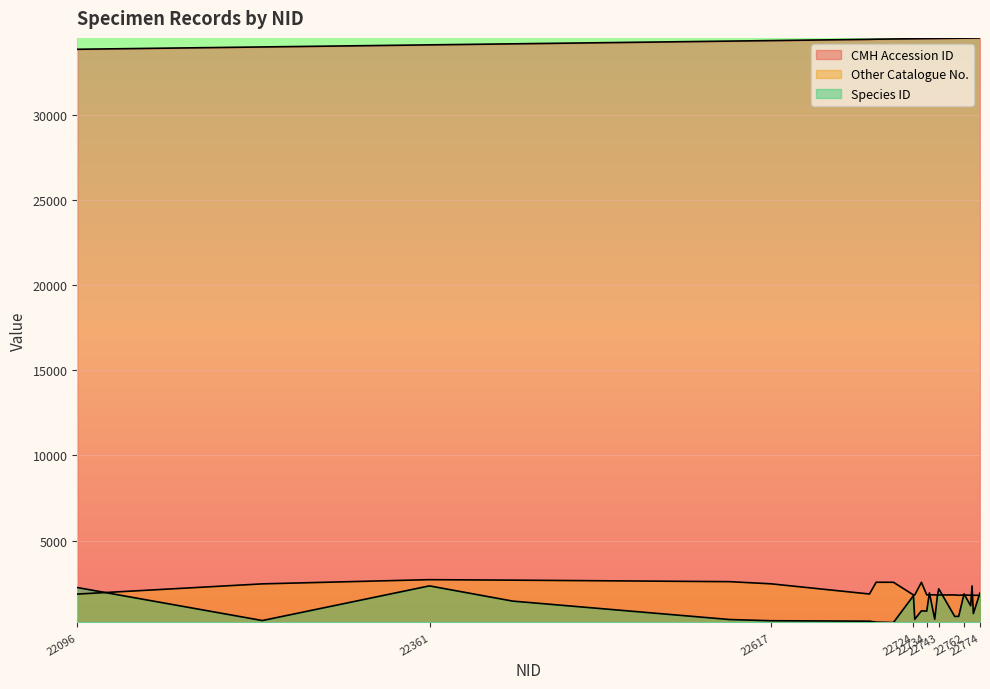

What is the average value of the Species ID series?

1168